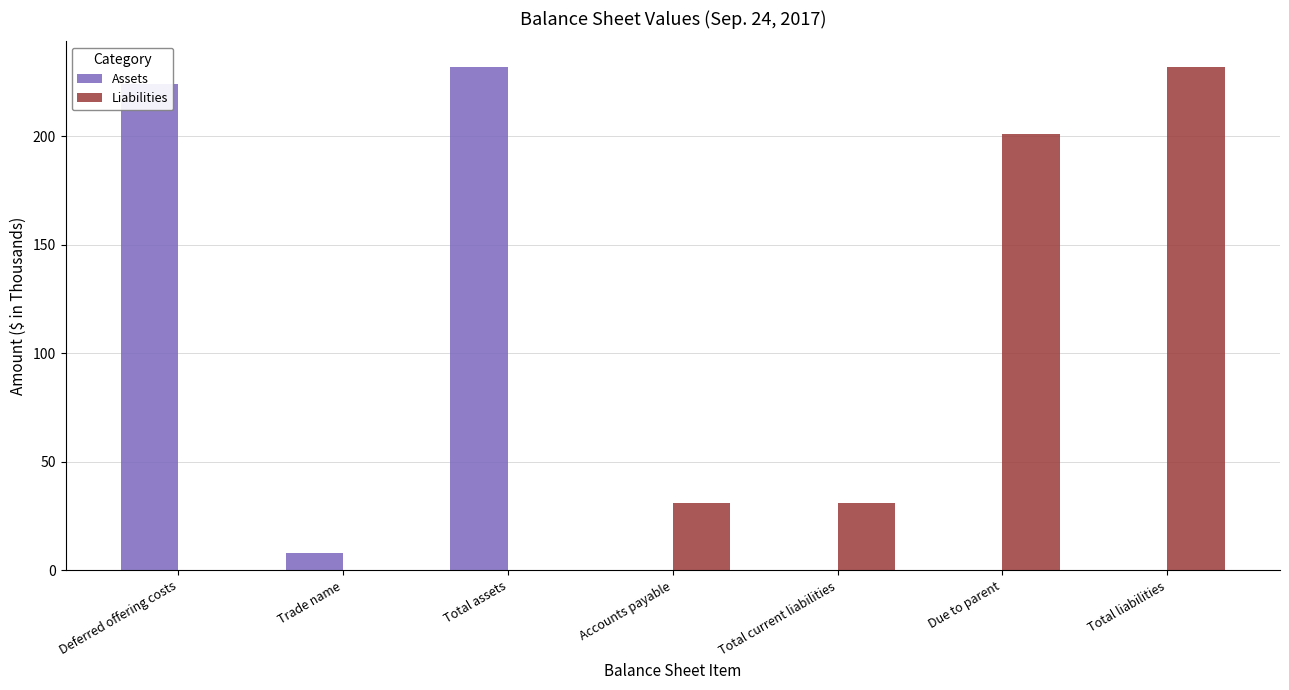

Is the value of Liabilities at Due to parent greater than the value of Assets at Total assets?

No